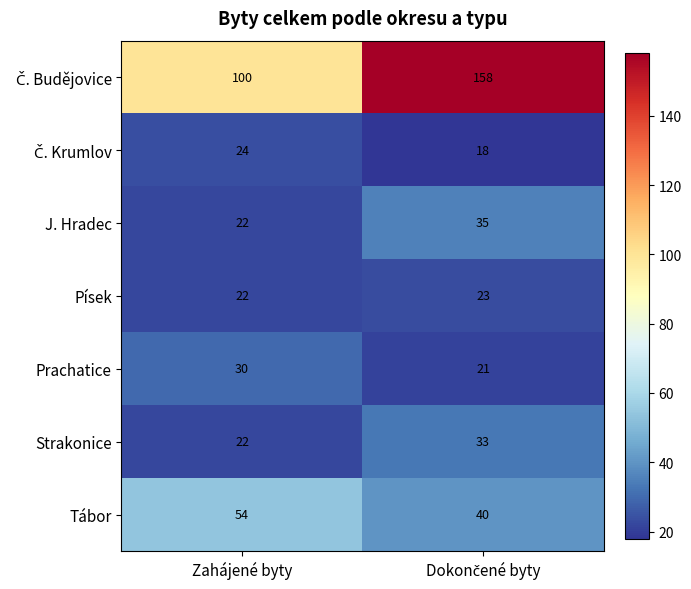

The Písek series shows 22 at Zahájené byty. True or false?

True